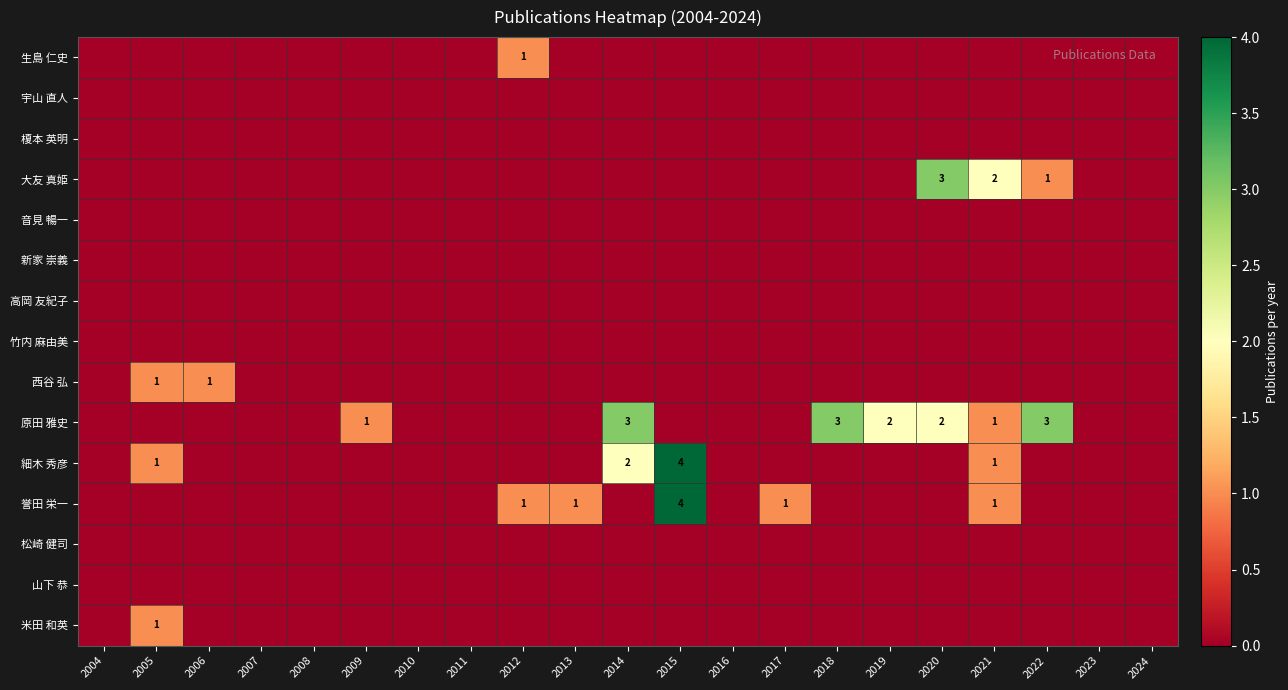

Where is 榎本 英明 nearest to the value 0?

2004